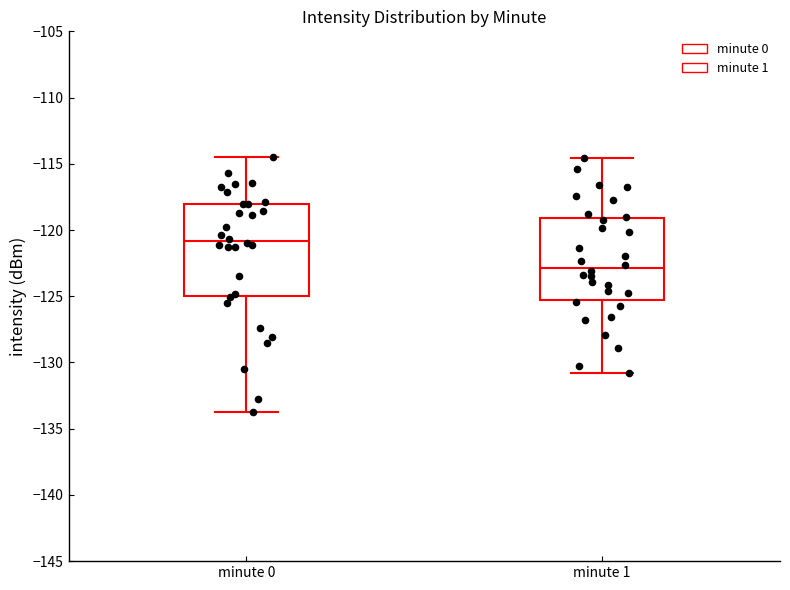

Where is the upper edge of the box for minute 1 on the y-axis? The values are not printed on the chart, so give them approximately, as read against the axis.

-119.0